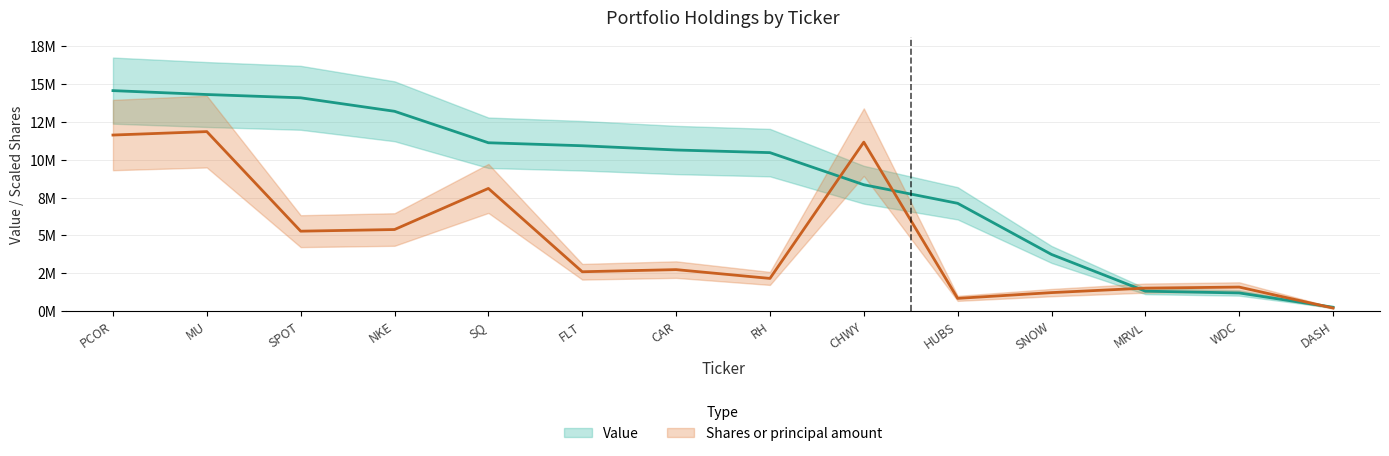

How many values in the Value series are below 10645041?

7